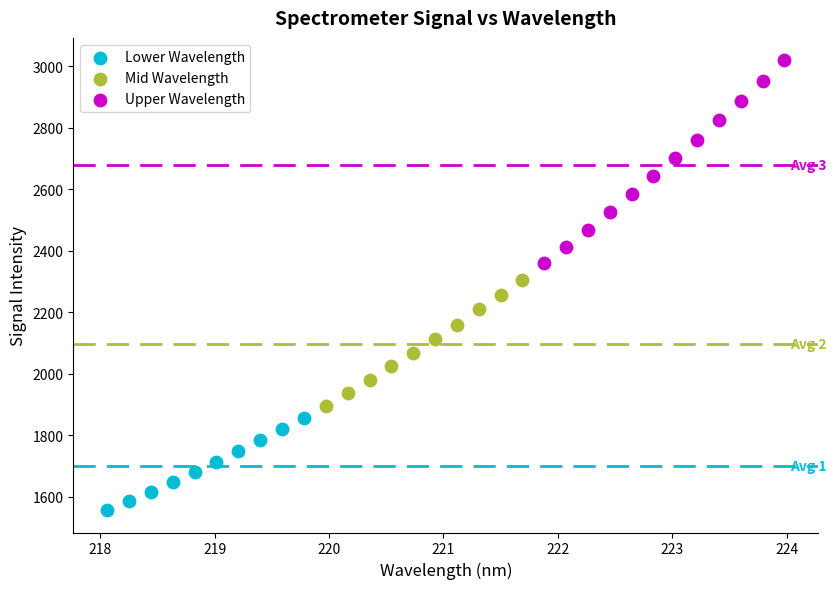

Which series has the widest spread of Y values?

Upper Wavelength